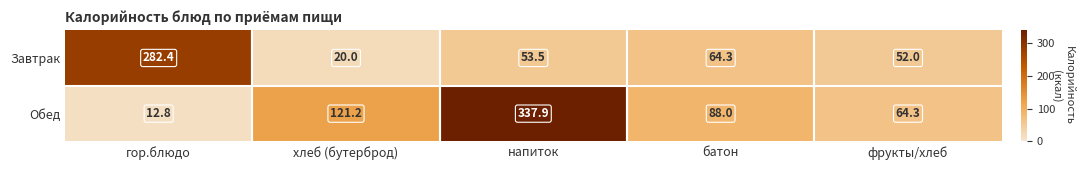

What is the difference between the maximum and minimum values in the Завтрак series?

262.4